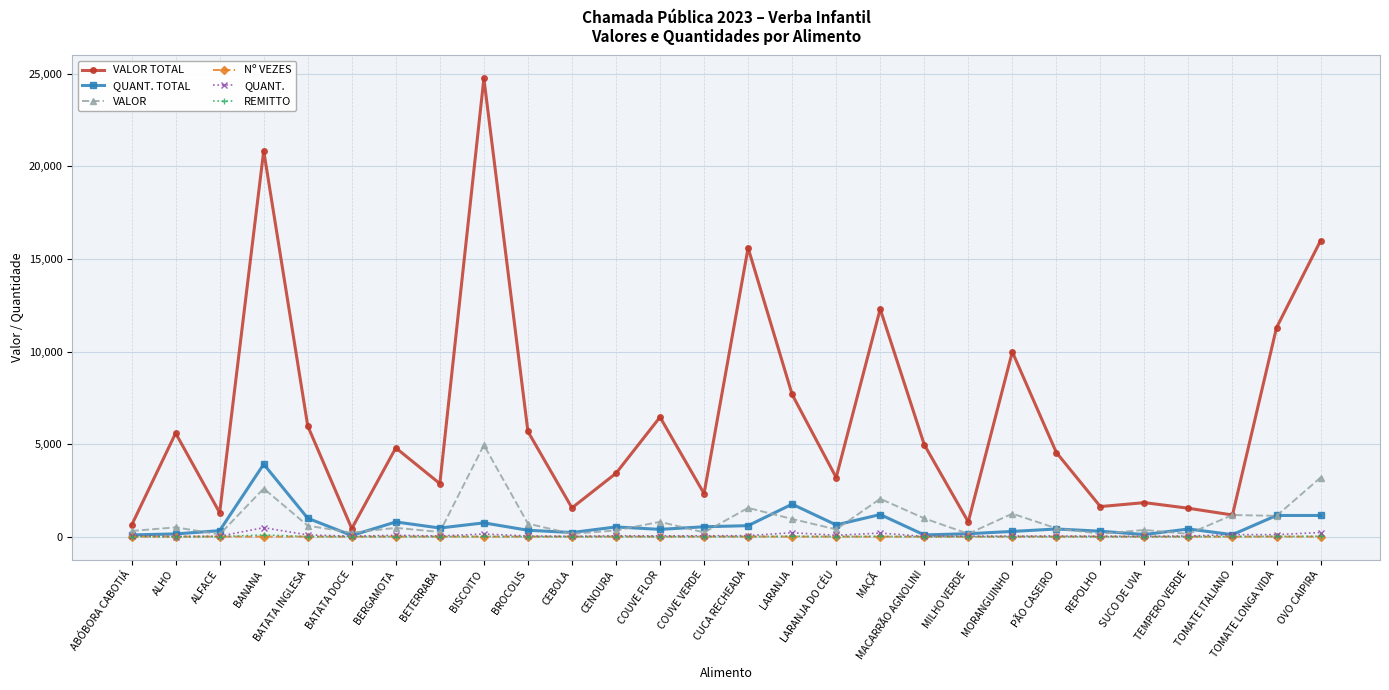

How many series are shown in this chart?

6